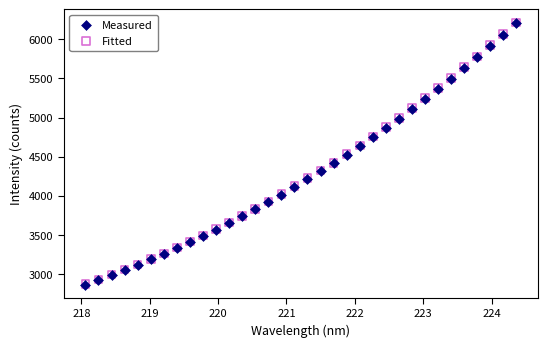

Which series has the largest Y range (max minus min)?

Fitted